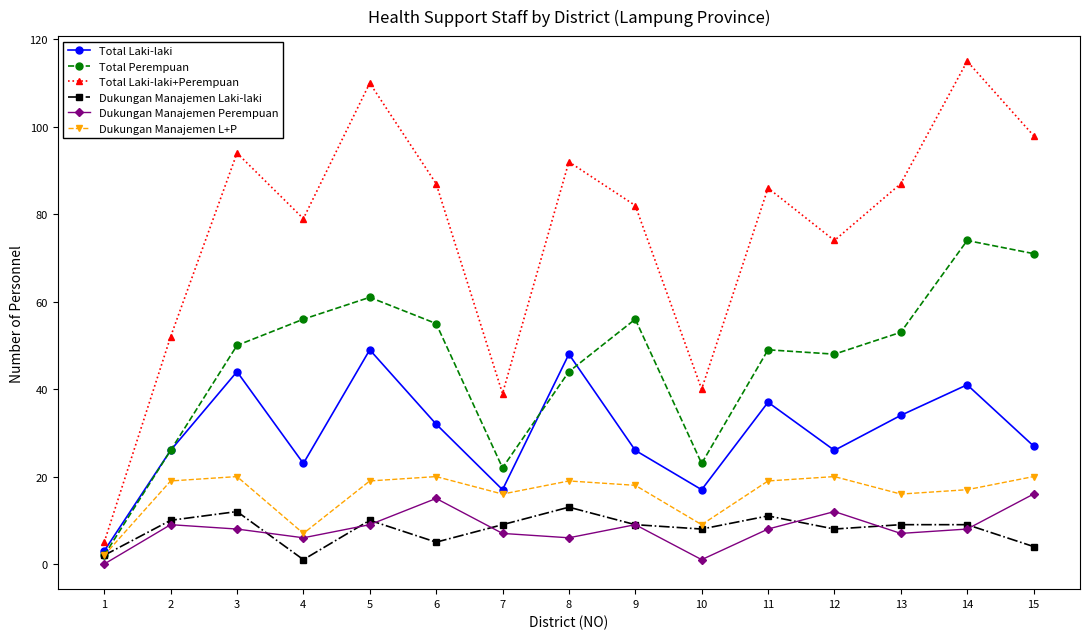

True or false: Total Laki-laki+Perempuan and Dukungan Manajemen Perempuan intersect in this chart.

False